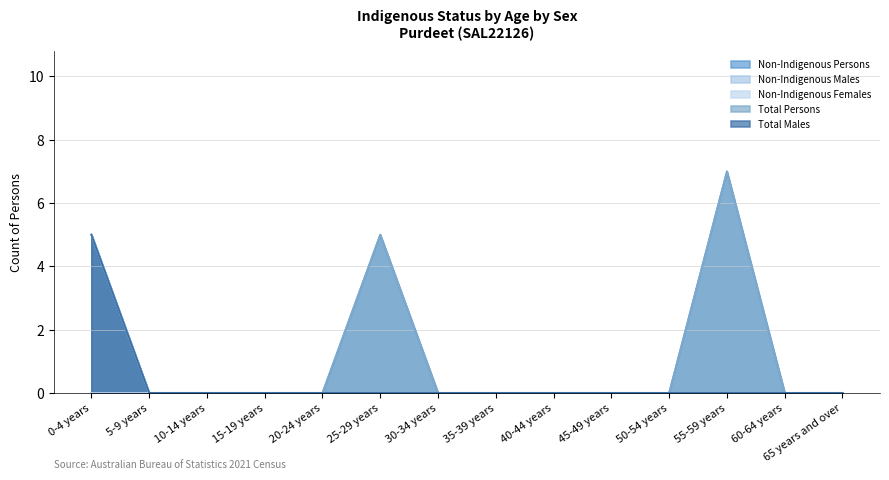

What position from the left is 30-34 years?

7